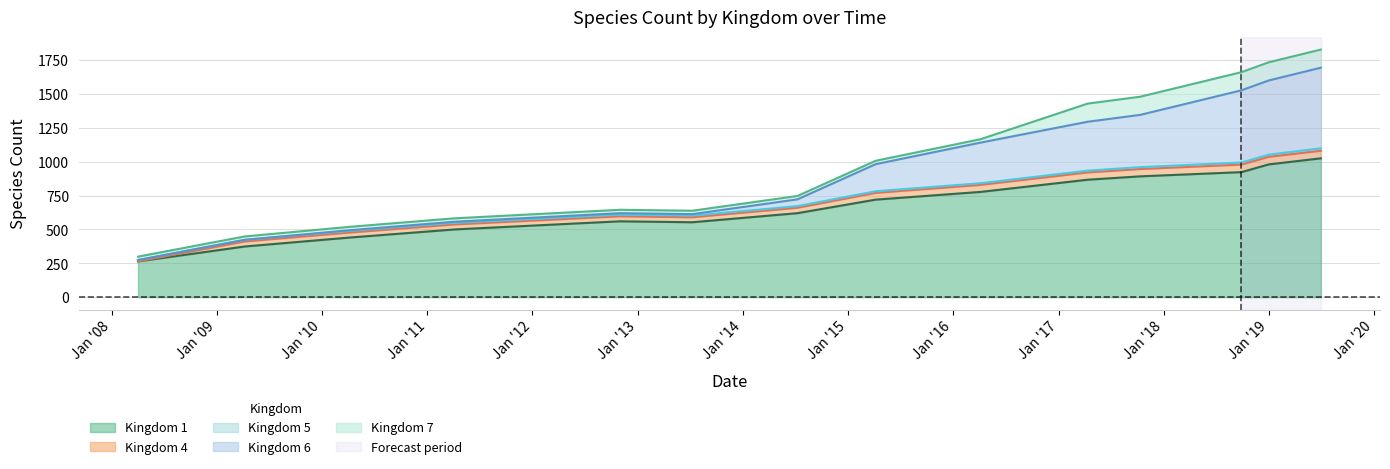

True or false: kingdom_6 has more than 2 points higher than both neighbors.

False